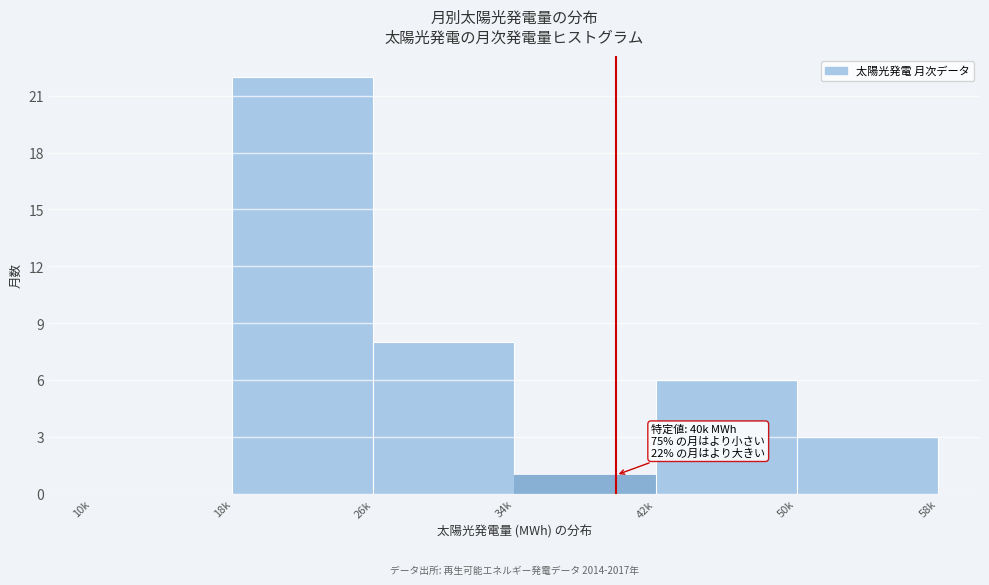

Reading left to right, what are all the values shown in this chart?

10k=0	18k=22	26k=8	34k=1	42k=6	50k=3